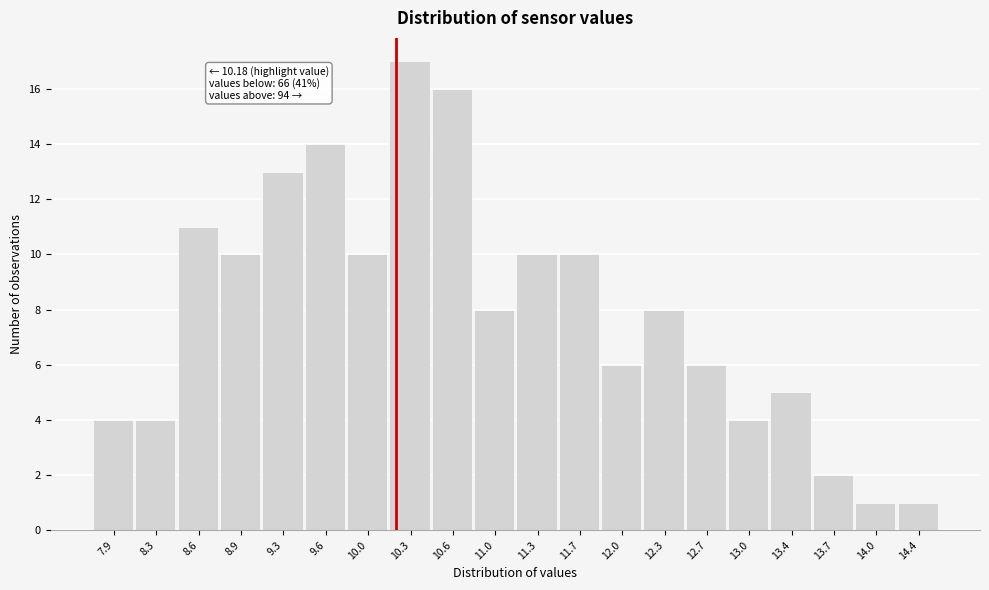

Which range on the x-axis has the tallest bar?

10.13 to 10.47